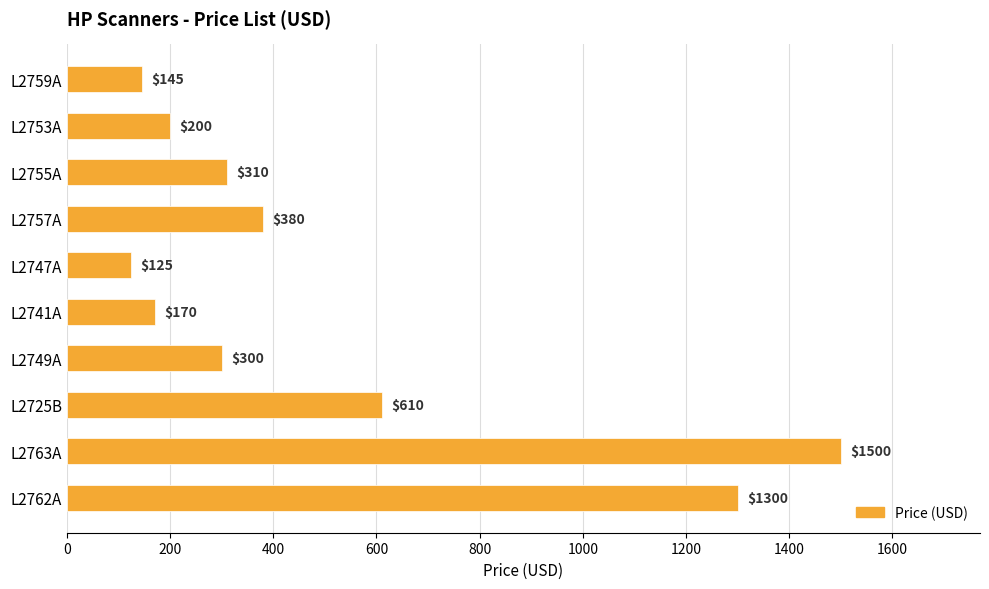

Does the chart contain stacked bars?

No